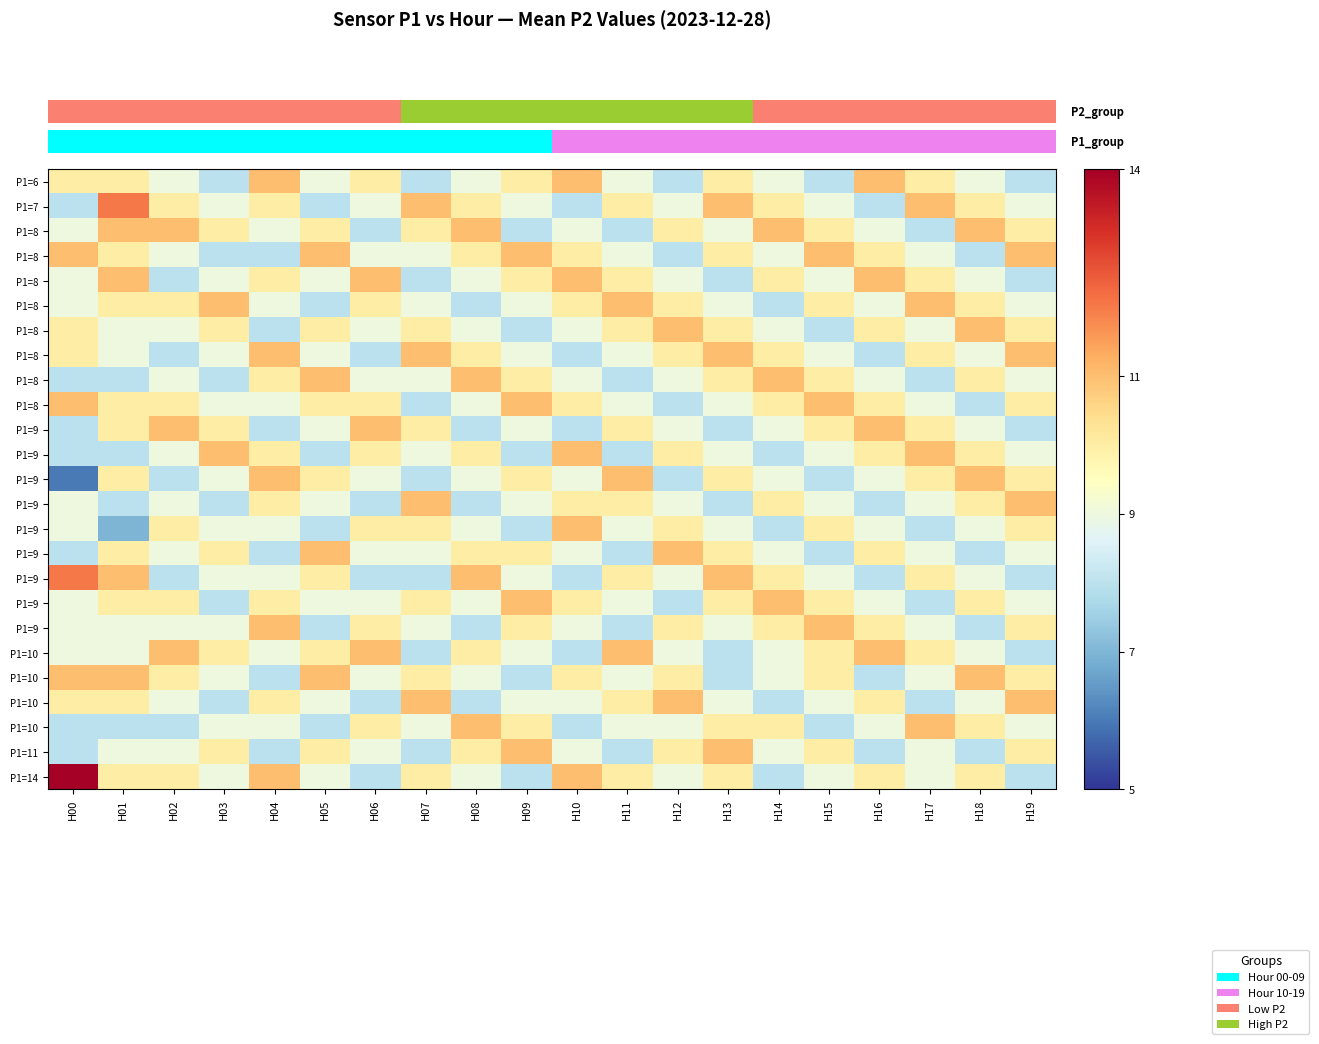

How many data points does each series have?

20